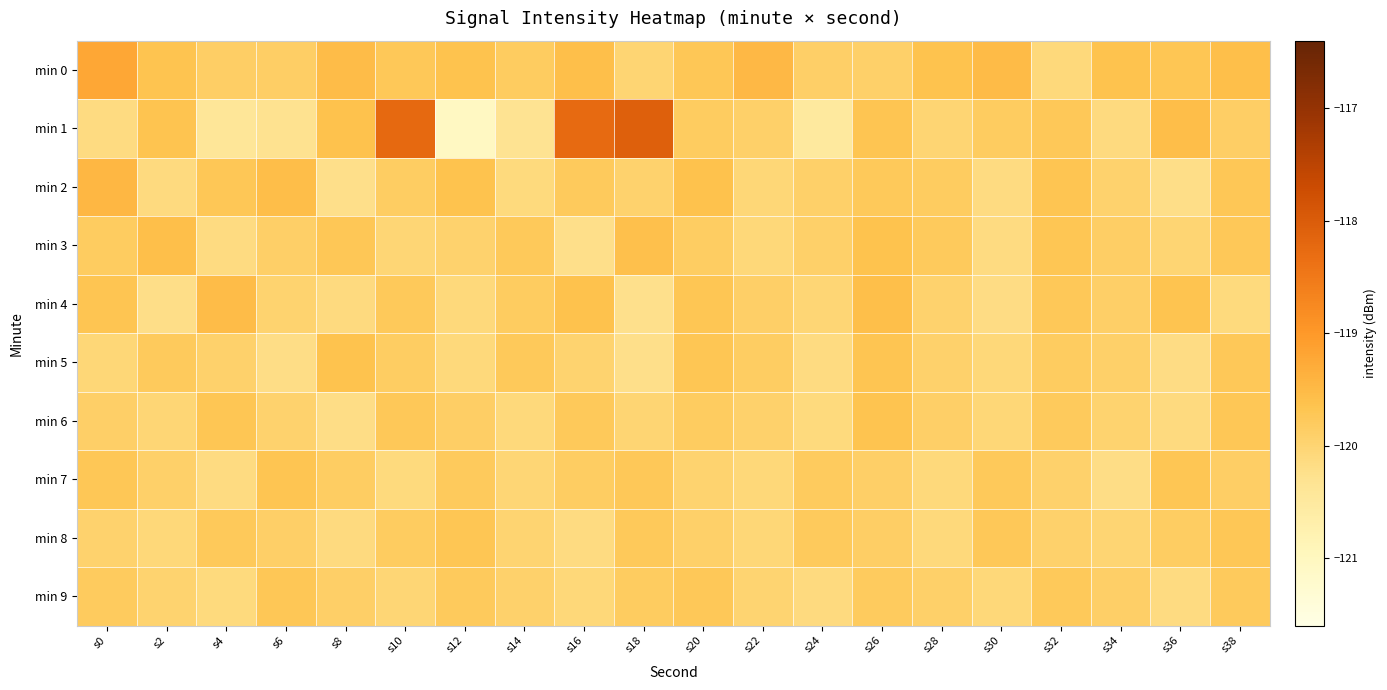

What is the maximum value shown in the chart?

-118.1